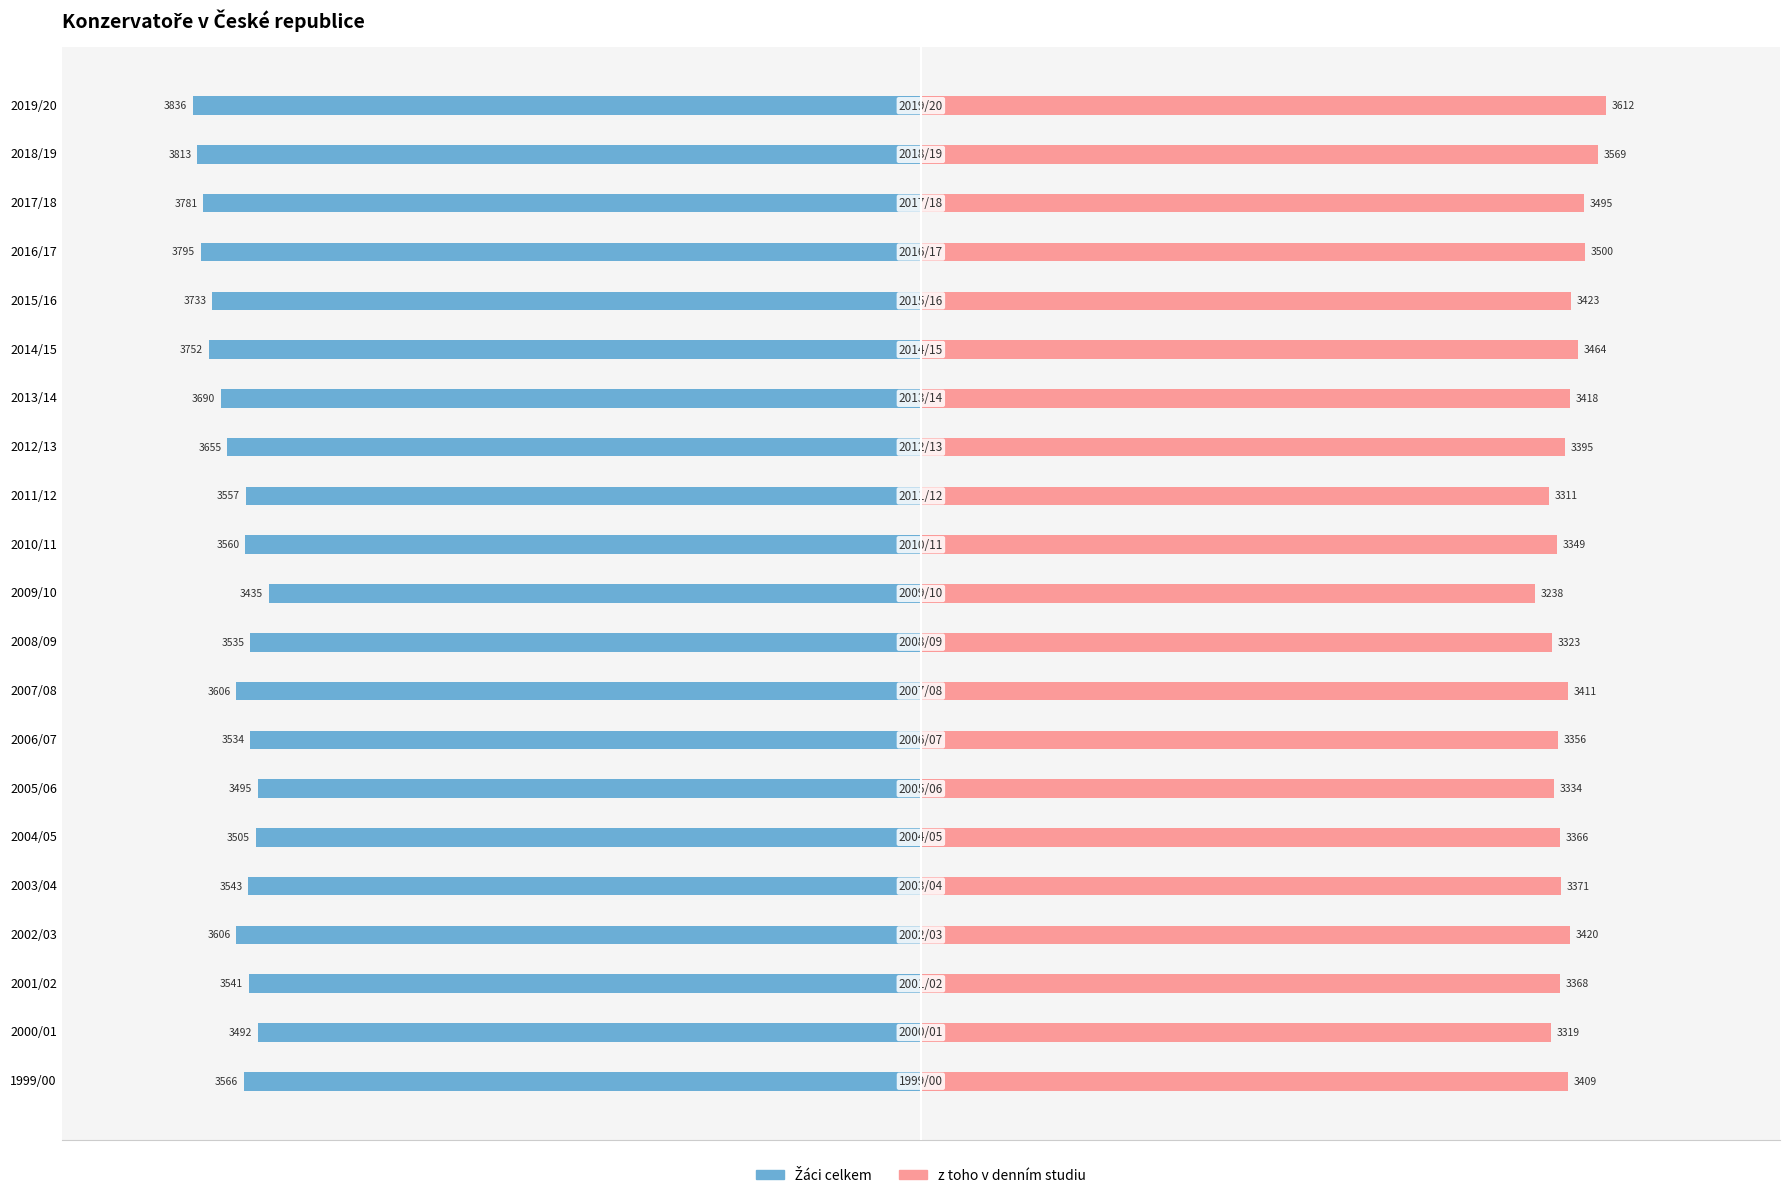

What is the minimum value for Žáci celkem?

-3836